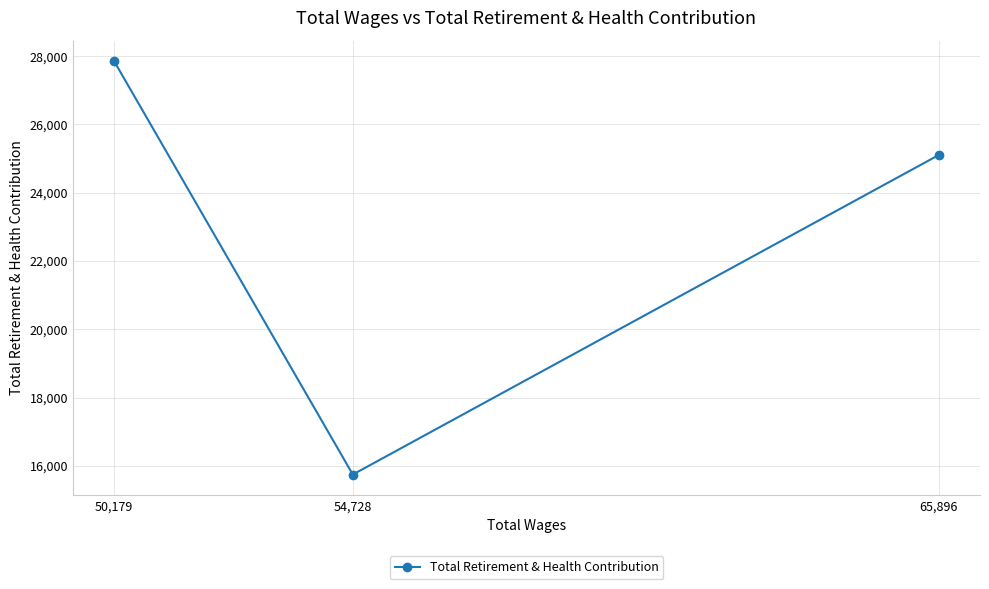

Reading right to left, extract all data points from this chart.

65,896=25105	54,728=15744	50,179=27853